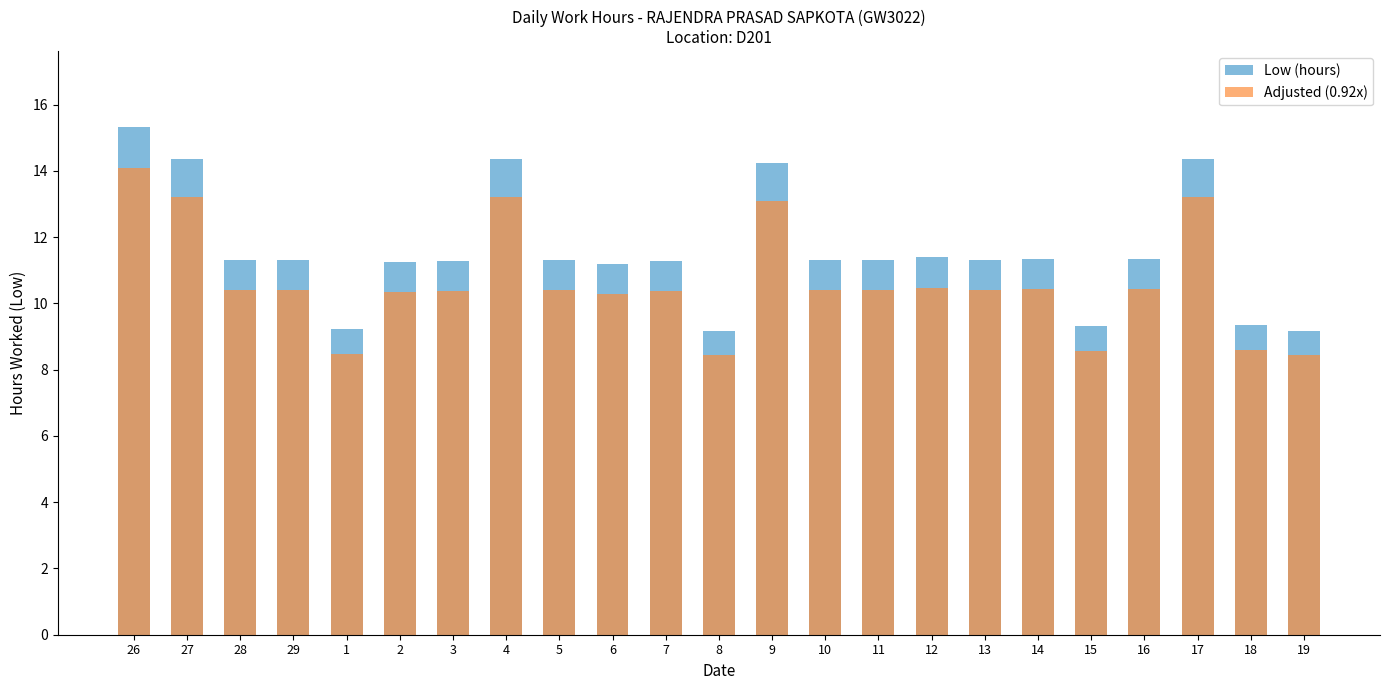

Reading left to right, list all the values displayed in this chart.

Low (hours): 26=15.3	27=14.4	28=11.3	29=11.3	1=9.2	2=11.3	3=11.3	4=14.3	5=11.3	6=11.2	7=11.3	8=9.2	9=14.2	10=11.3	11=11.3	12=11.4	13=11.3	14=11.3	15=9.3	16=11.3	17=14.3	18=9.3	19=9.2
Adjusted (0.92x): 26=14.1	27=13.2	28=10.4	29=10.4	1=8.5	2=10.4	3=10.4	4=13.2	5=10.4	6=10.3	7=10.4	8=8.4	9=13.1	10=10.4	11=10.4	12=10.5	13=10.4	14=10.4	15=8.6	16=10.4	17=13.2	18=8.6	19=8.4